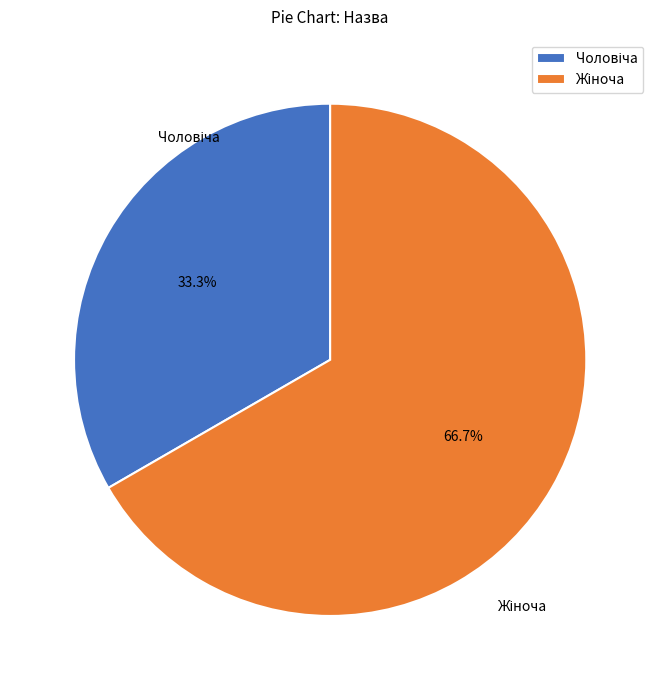

Is there any slice that represents more than half of the pie?

Yes